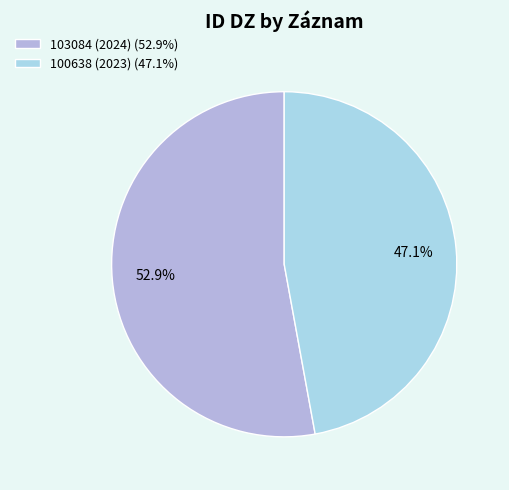

What percentage is the 100638 (2023) slice, to the nearest percent?

47%